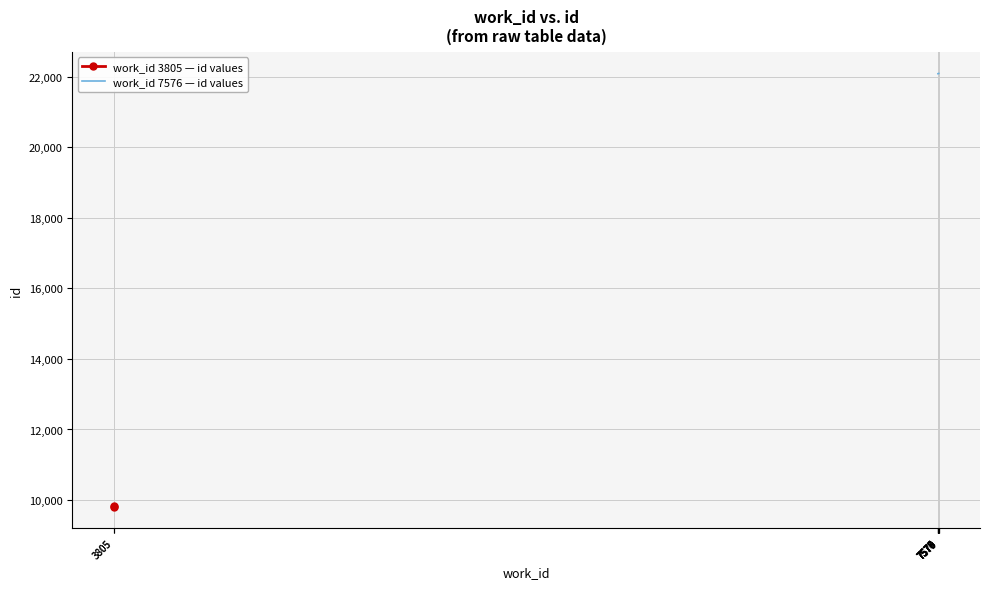

Rank the categories by value from lowest to highest.

3805, 3805, 7576, 7576, 7576, 7576, 7576, 7576, 7576, 7576